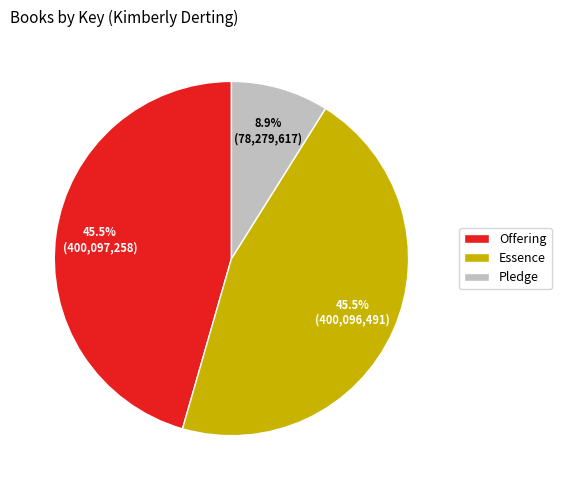

What is the smallest slice in the pie chart?

Pledge